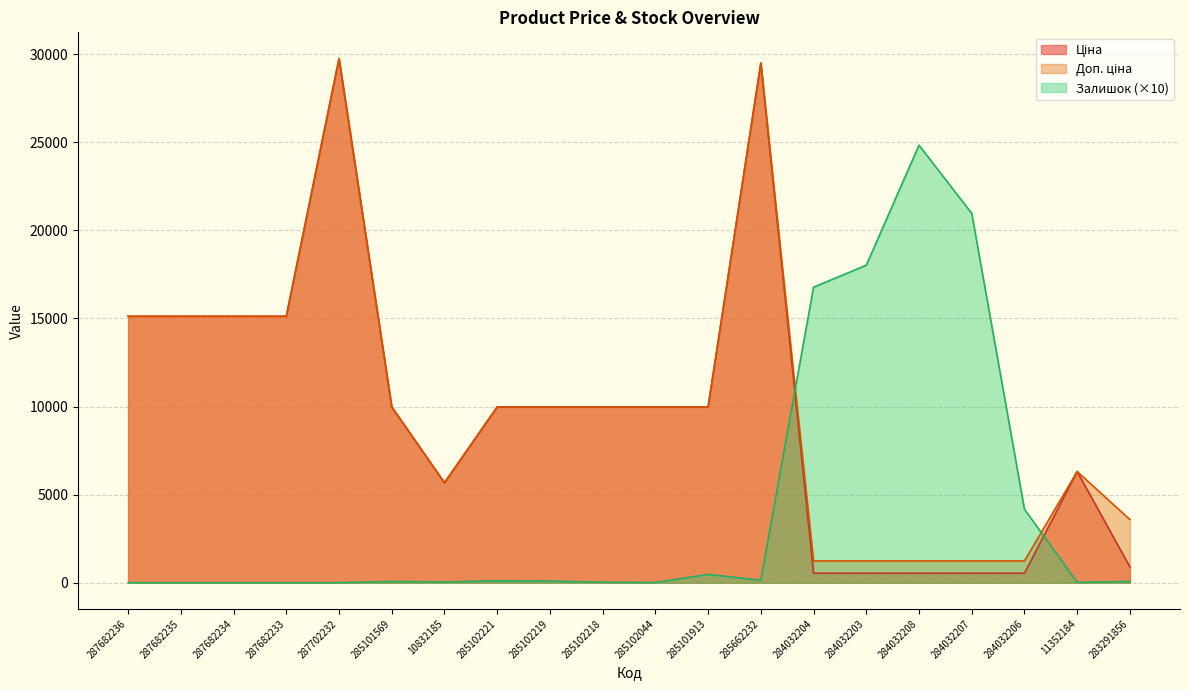

The Доп. ціна series shows 9975.0 at 285102219. True or false?

True